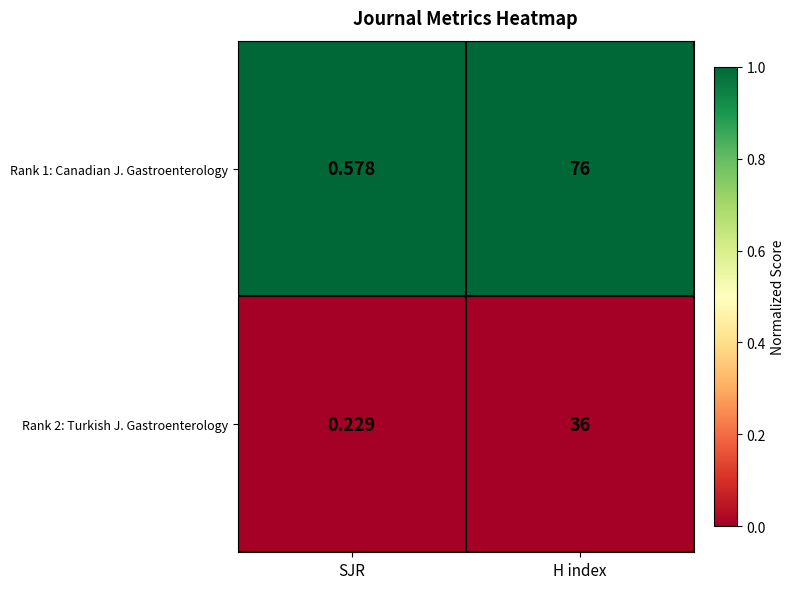

At which label is Rank 2: Turkish J. Gastroenterology closest to 18?

SJR